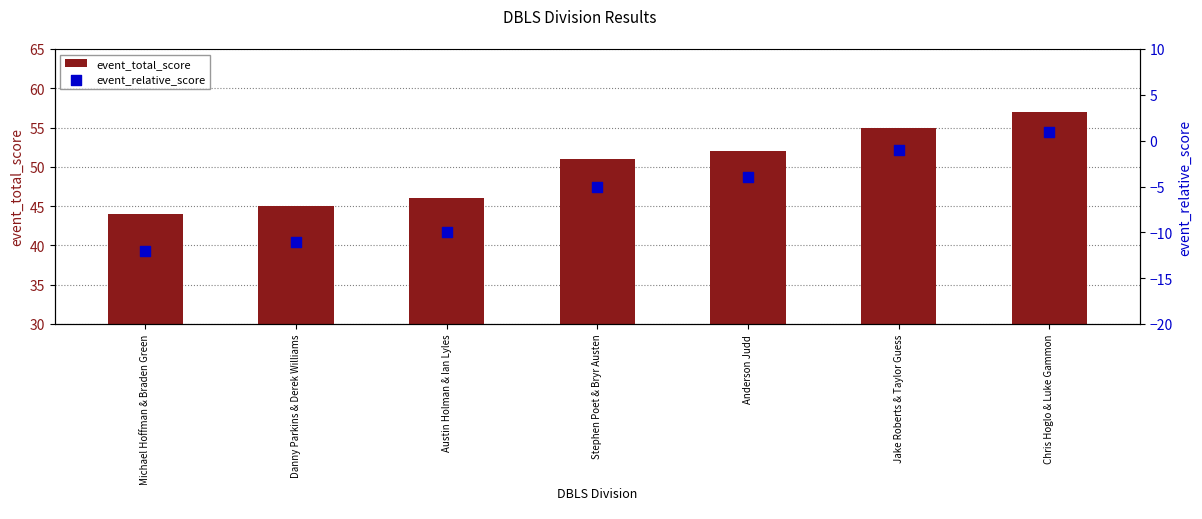

Is the value of event_total_score at Michael Hoffman & Braden Green greater than the value of event_relative_score at Austin Holman & Ian Lyles?

Yes